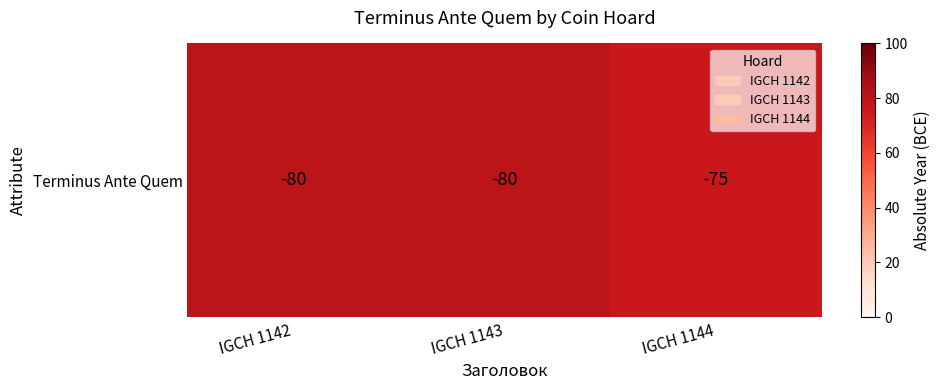

What is the sum of all values?

235